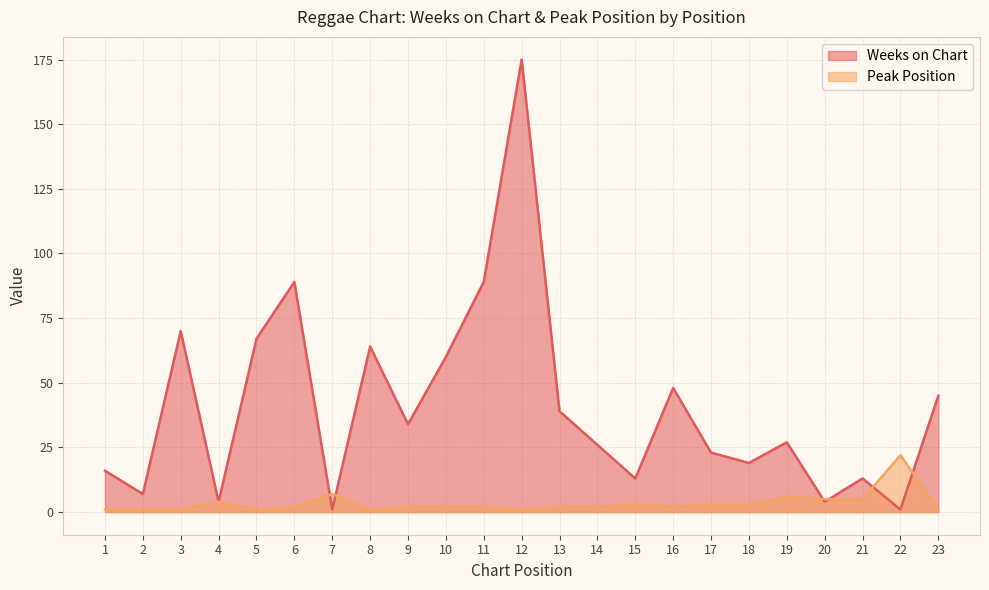

Rank the categories by Peak Position value from highest to lowest.

22, 7, 19, 20, 21, 4, 15, 17, 18, 6, 9, 10, 11, 13, 14, 16, 1, 2, 3, 5, 8, 12, 23